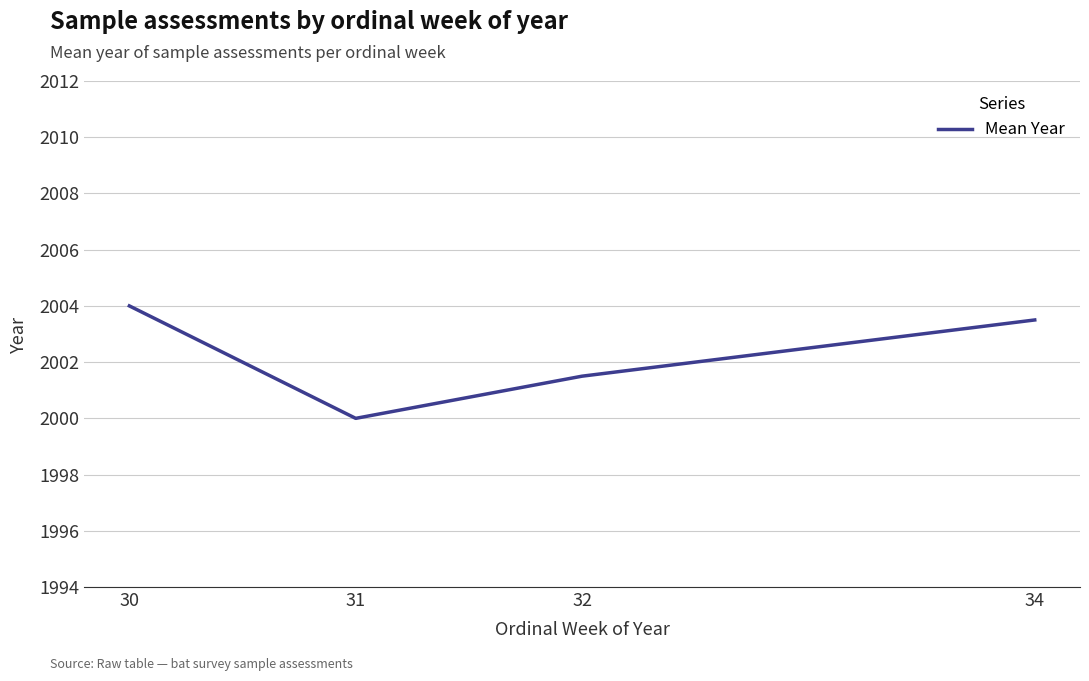

The chart shows a value of 524.3 at 31. True or false?

False